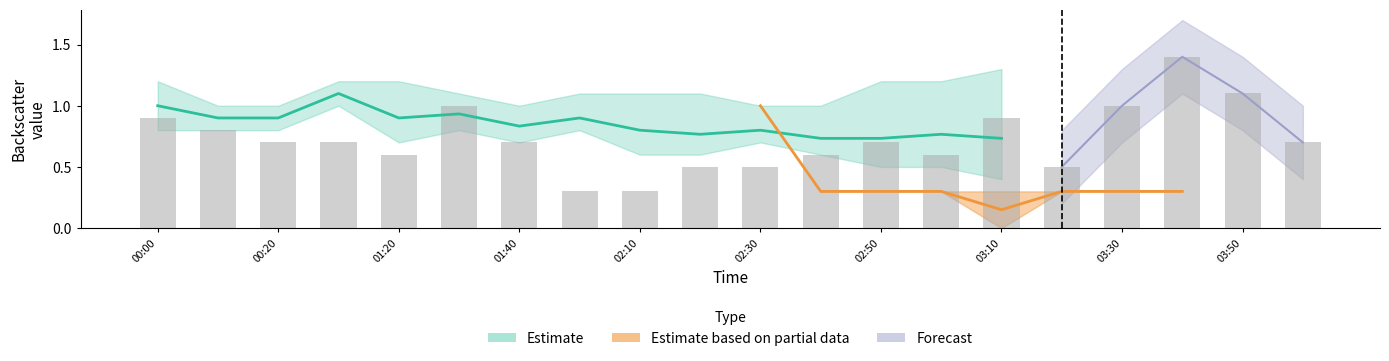

How many data points does each series have?

20